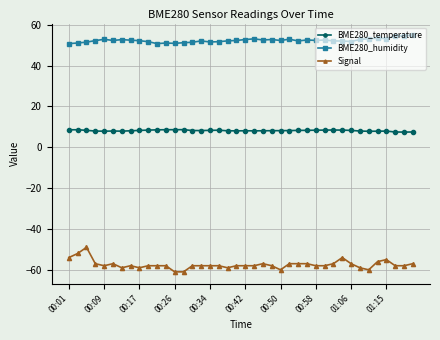

What is the maximum value shown in the chart?

54.8